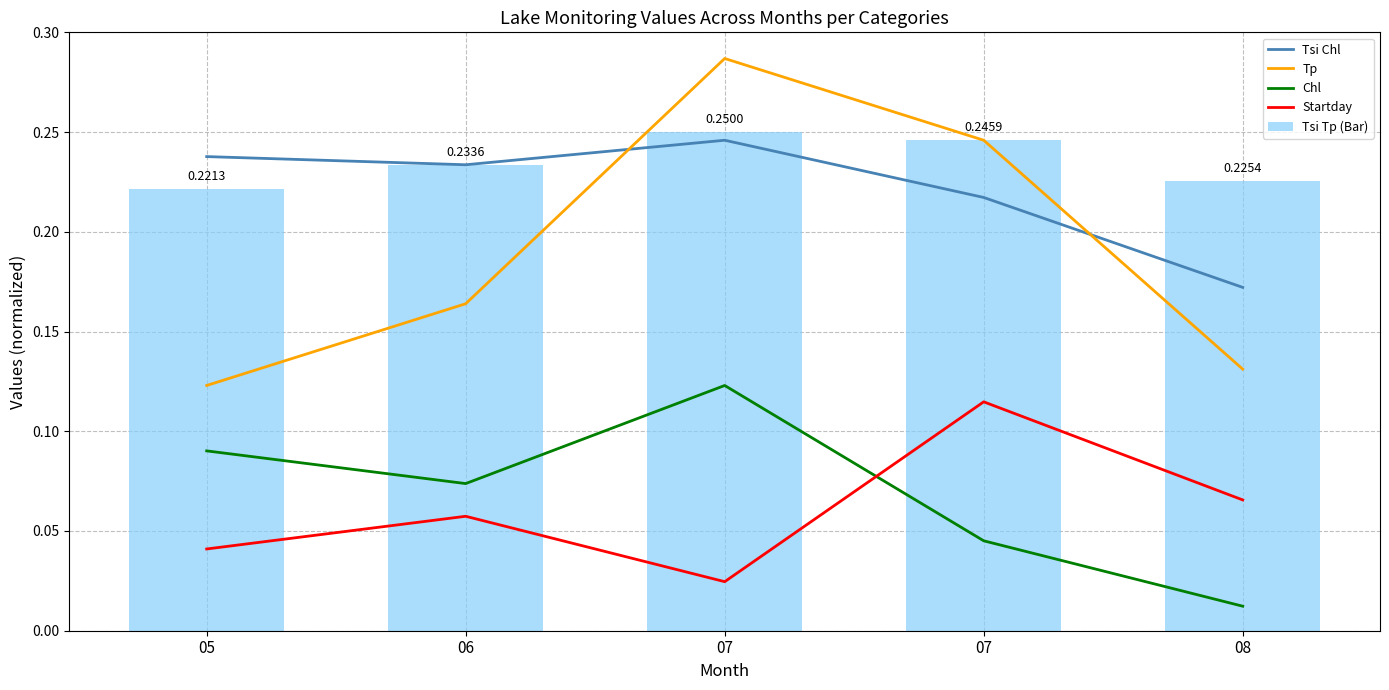

Where is Startday nearest to the value 0?

07